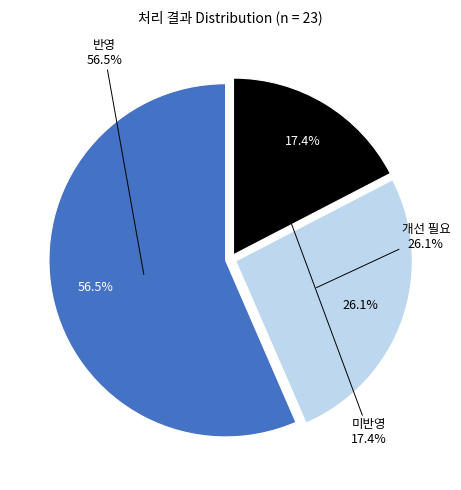

To the nearest percent, what portion does 미반영 represent?

17%